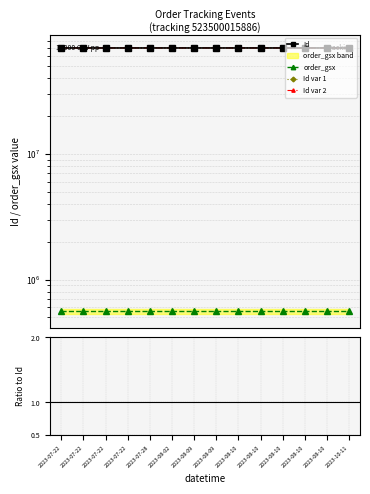

What is the total value across all series at 2023-07-22?

210147704.5